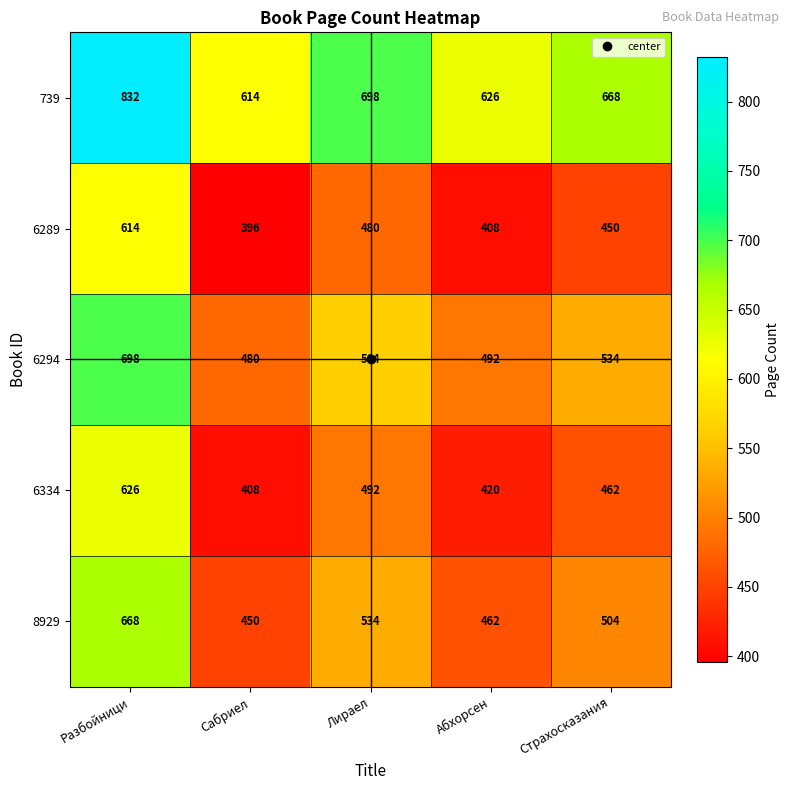

Is it true that 6294 equals 698 at Разбойници?

True